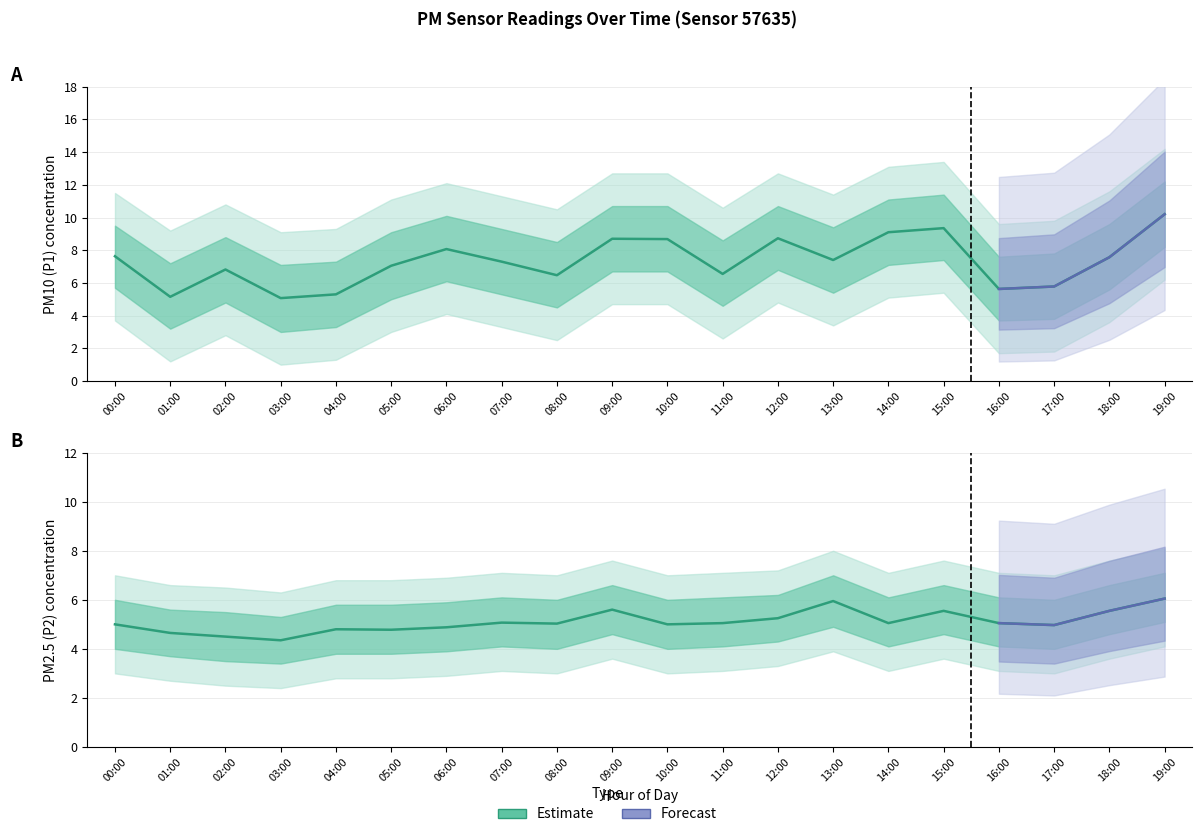

How many interior local peaks does the P1 series have?

5